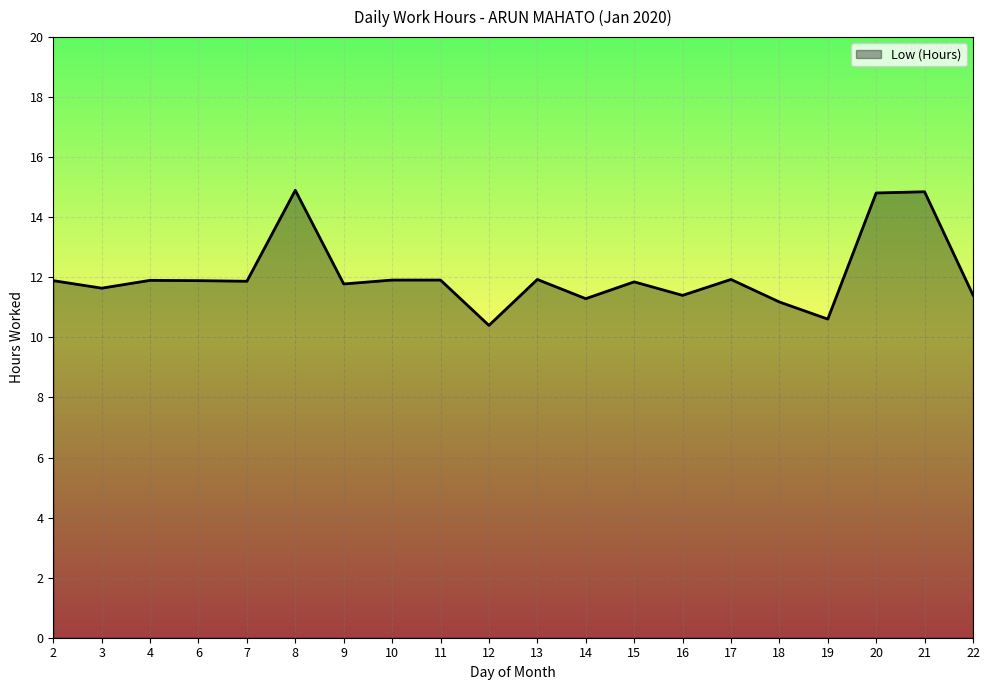

Does the chart display data point markers on the line(s)?

No